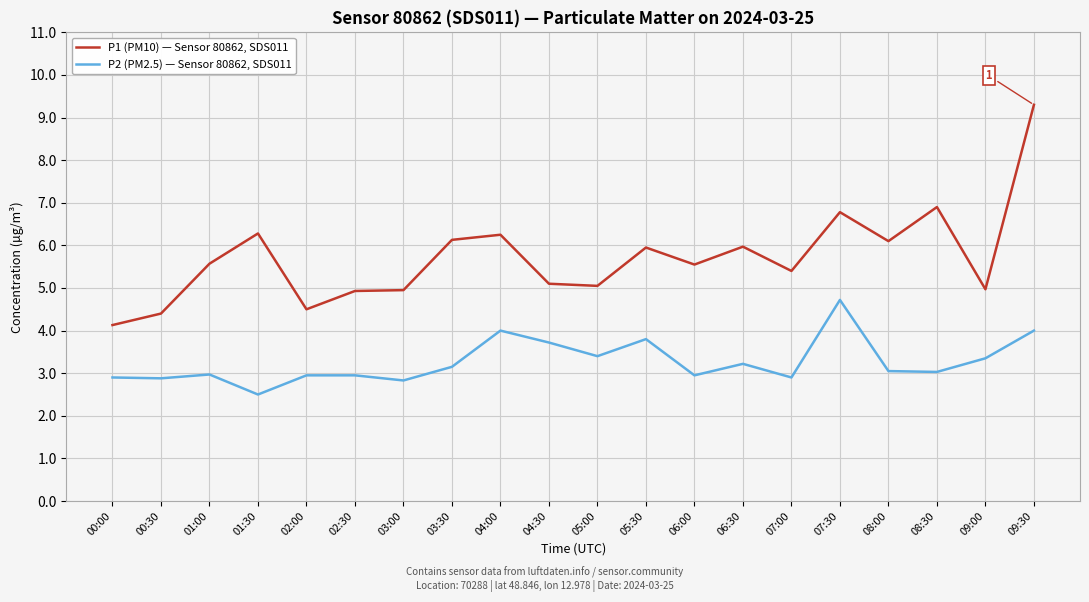

Is the value of P2 (PM2.5) — Sensor 80862, SDS011 at 01:30 greater than the value of P1 (PM10) — Sensor 80862, SDS011 at 05:00?

No